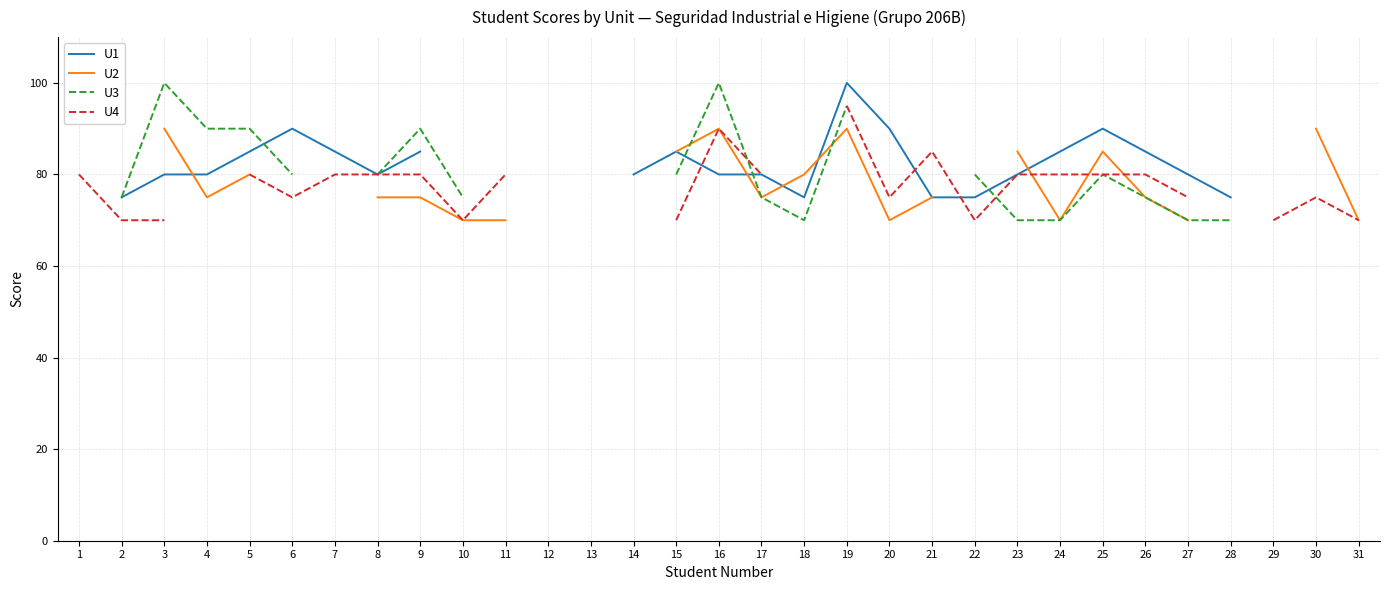

Is the value of U3 at 29 greater than the value of U4 at 18?

No